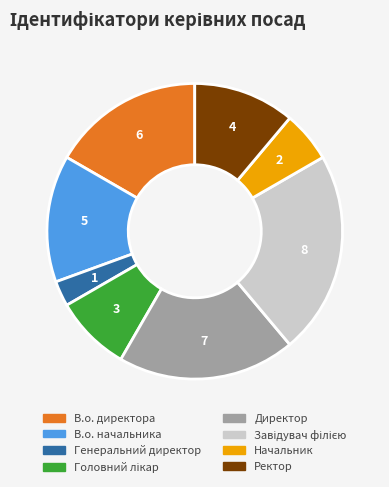

Which has a higher value, Директор or Ректор?

Директор